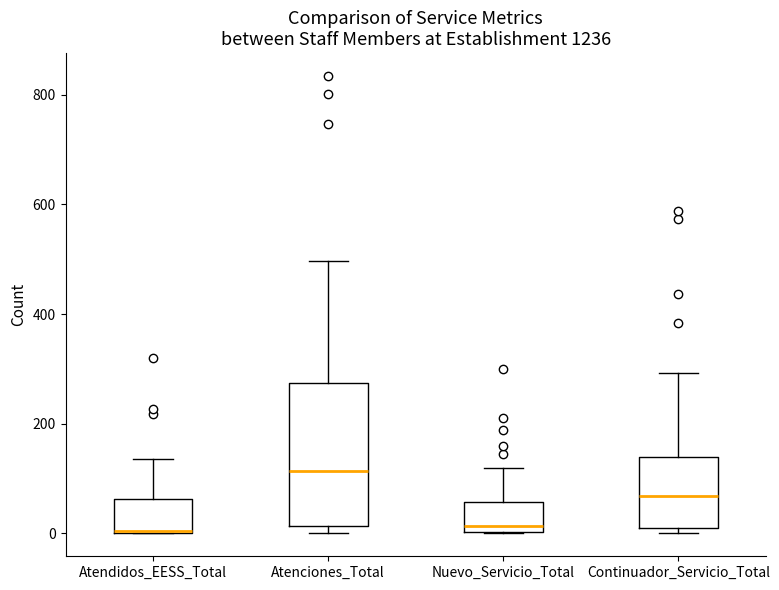

Which box is the tallest, from its lower edge to its upper edge?

Atenciones_Total